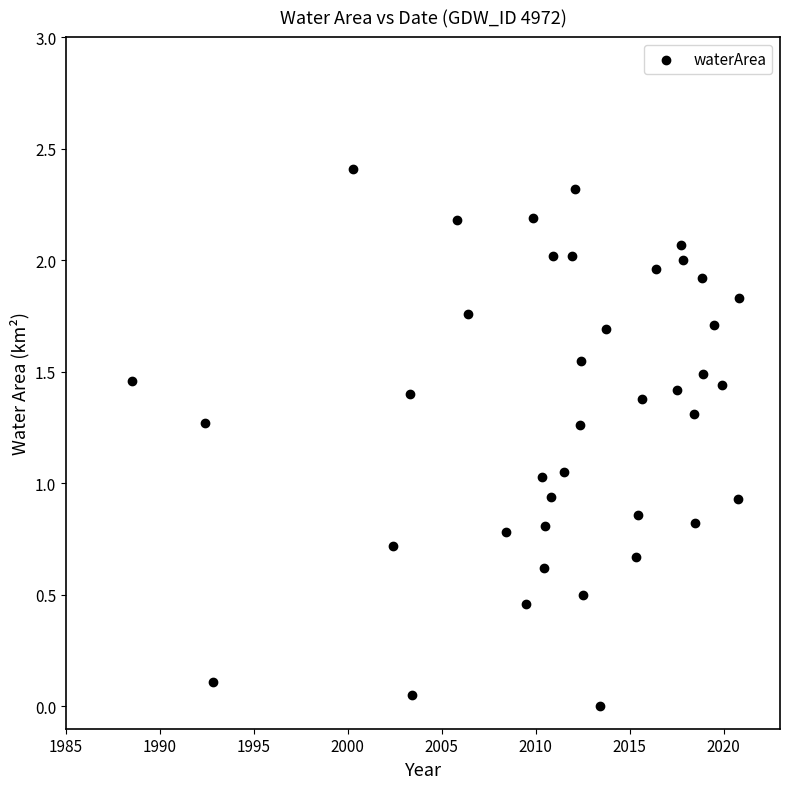

What is the range of Y values (max minus min)?

2.4